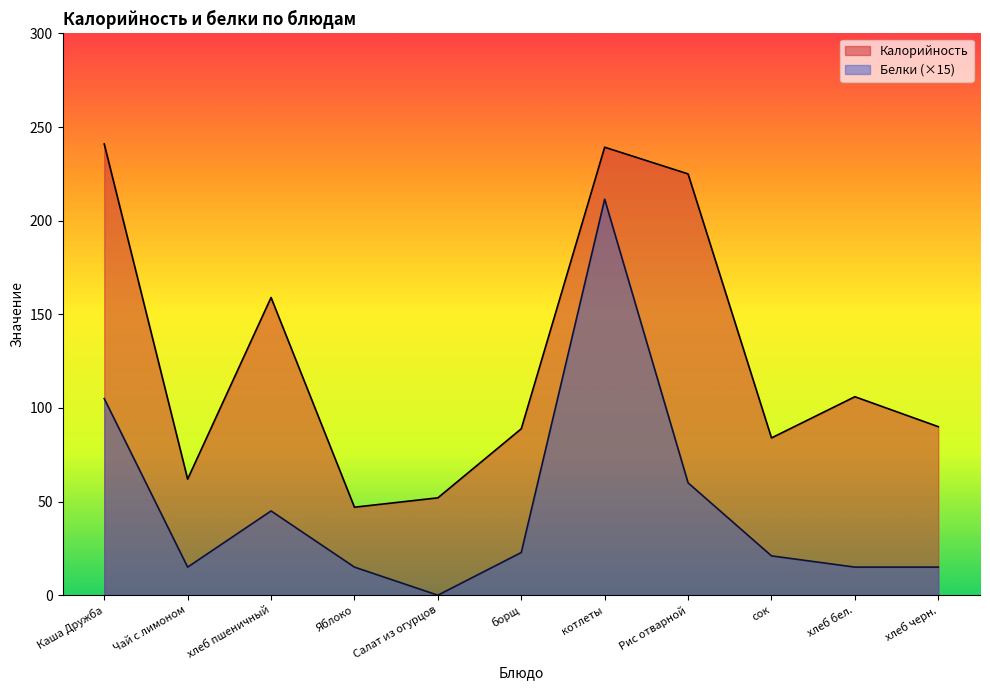

What is the difference between the Калорийность values at борщ and сок?

4.9